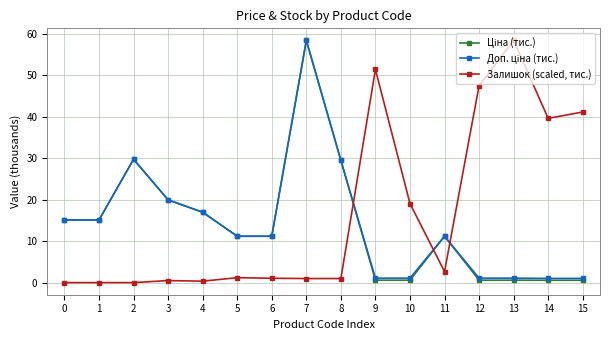

Between 3 and 15, which series saw the biggest shift?

Залишок (scaled, тис.)